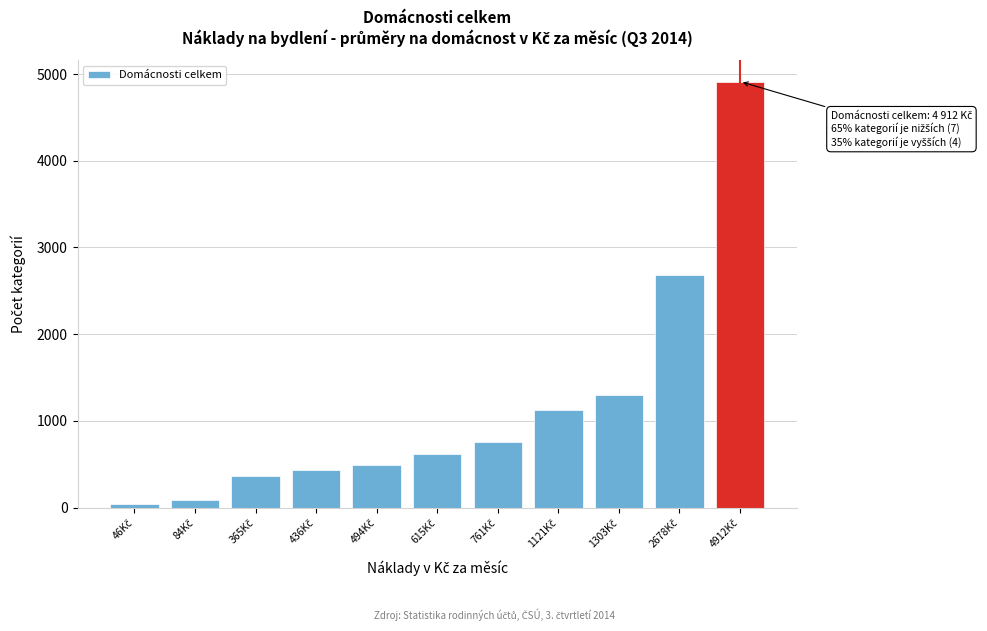

Reading right to left, extract all data points from this chart.

4912	2678	1303	1121	761	615	494	436	365	84	46